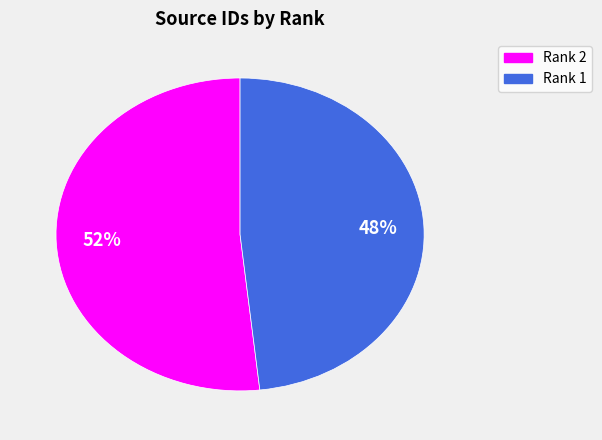

To the nearest percent, what is the combined percentage of Rank 2 and Rank 1?

100%